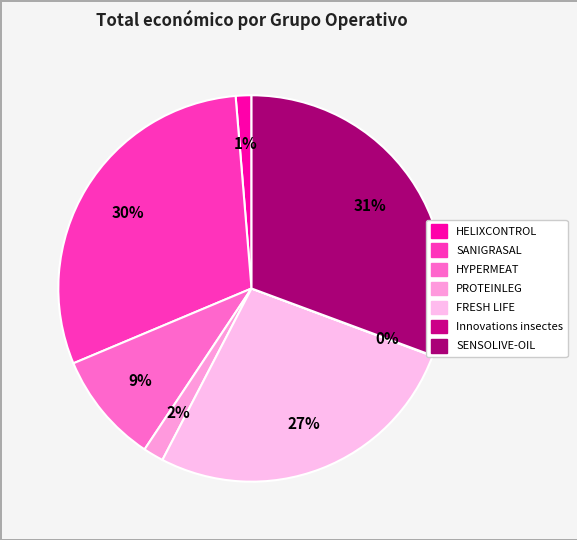

Rank the categories by value from highest to lowest.

SENSOLIVE-OIL, SANIGRASAL, FRESH LIFE, HYPERMEAT, PROTEINLEG, HELIXCONTROL, Innovations insectes